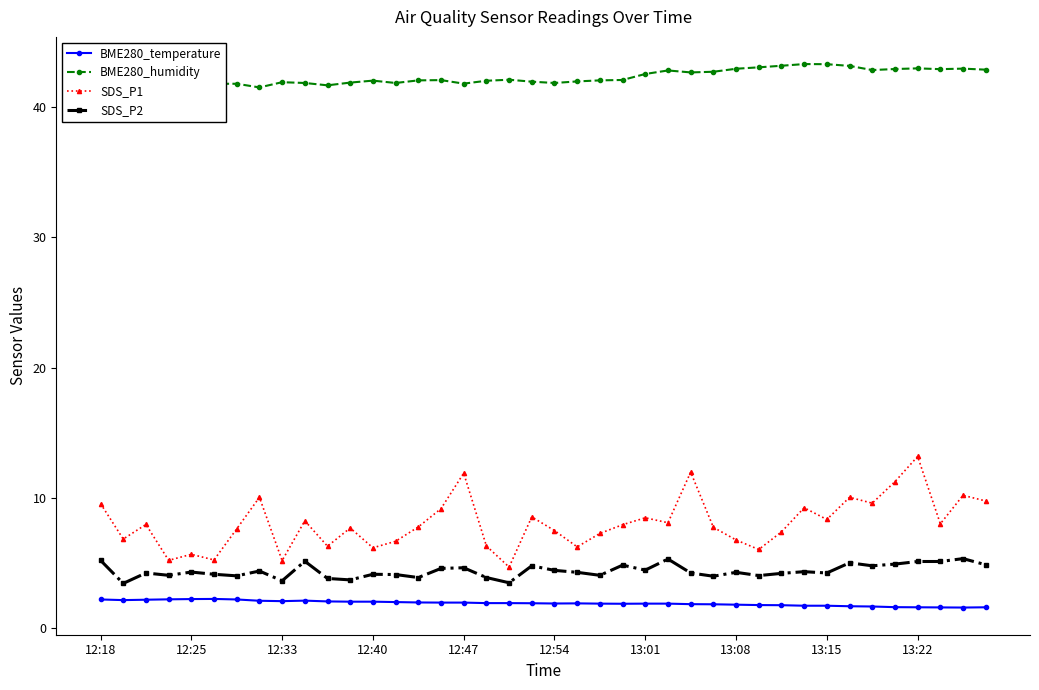

True or false: SDS_P1 and BME280_temperature cross at least once.

False